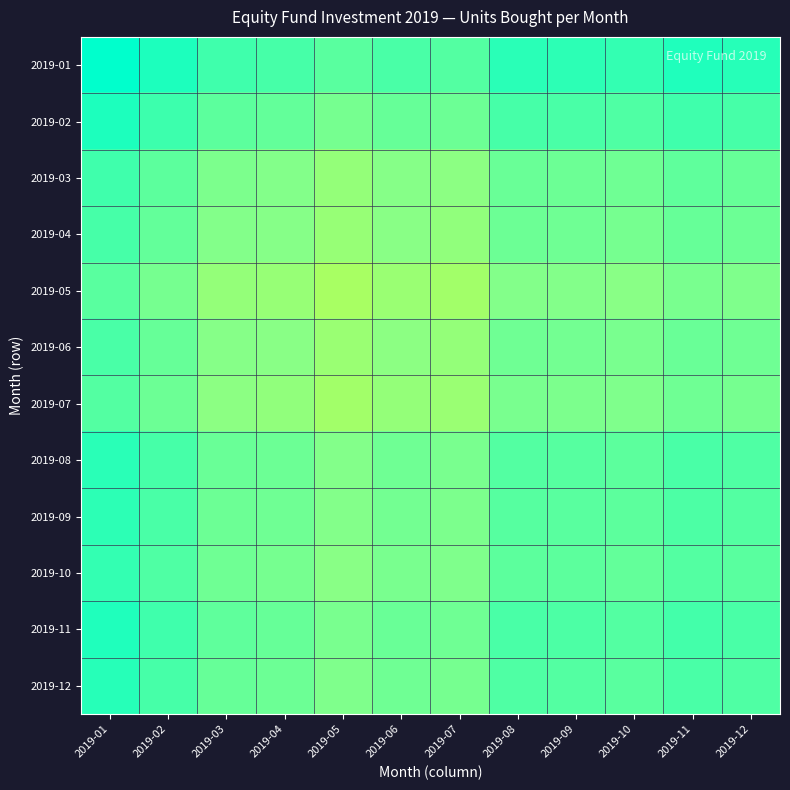

Count the number of data series in this chart.

12